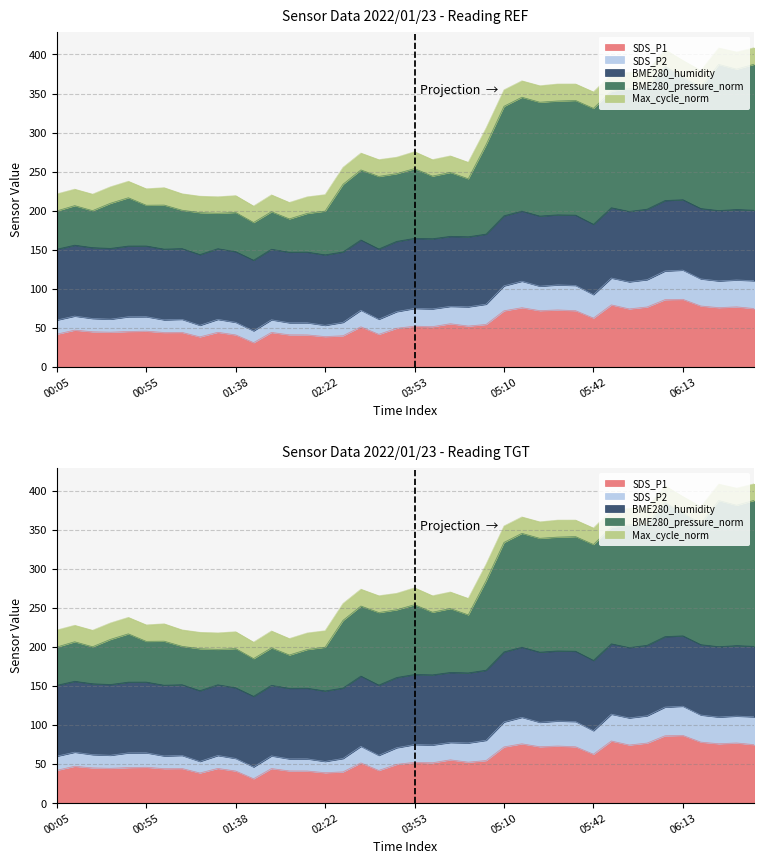

True or false: BME280_pressure_norm and SDS_P1 cross at least once.

False